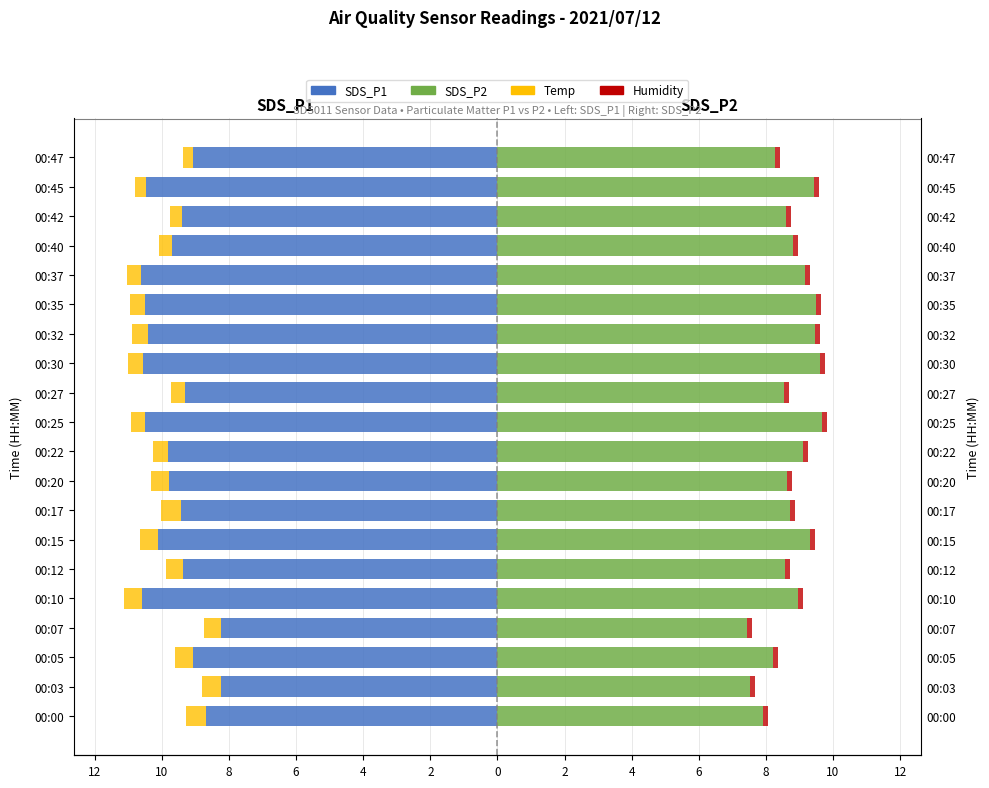

Which has a higher value, 00:22 or 00:32?

00:22